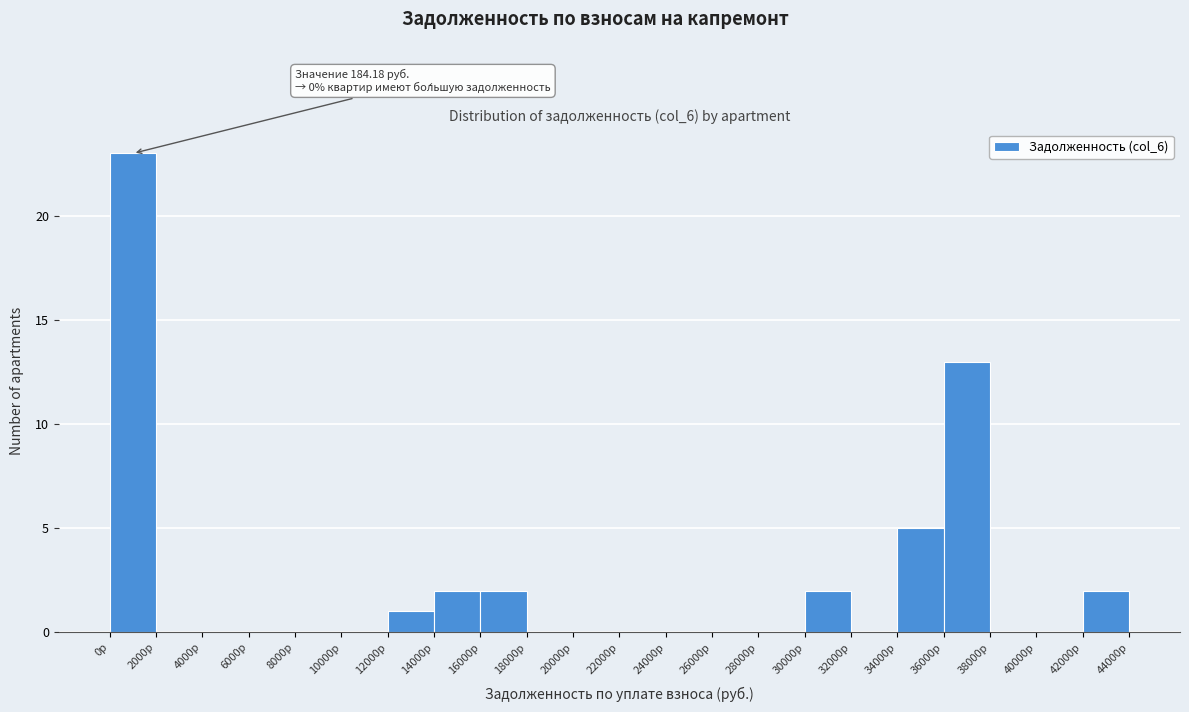

Over which range of the x-axis is the bar tallest?

0 to 2000